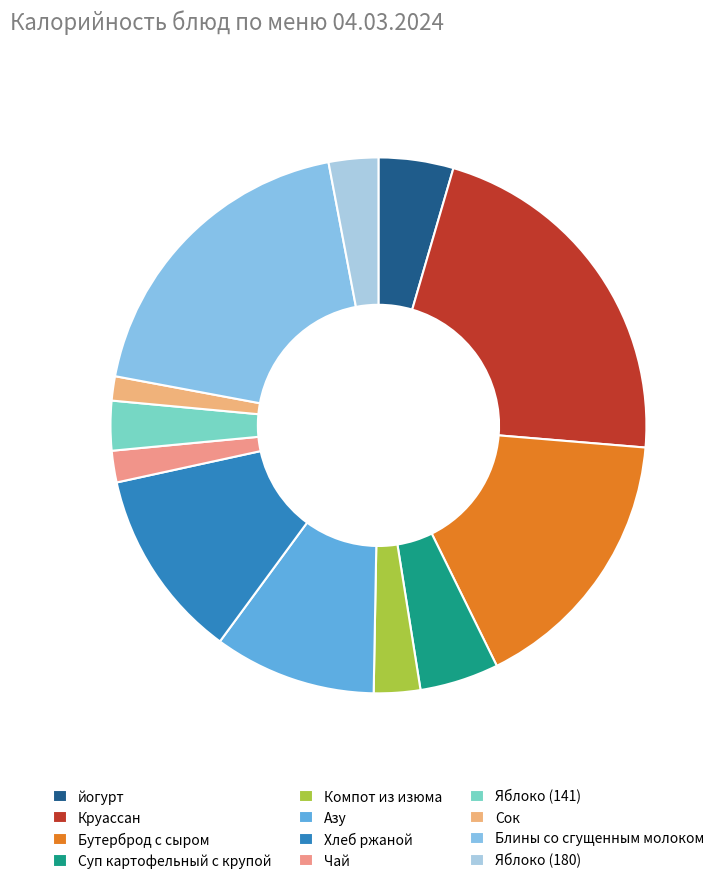

How much of the chart is everything except Суп картофельный с крупой?

95.2%